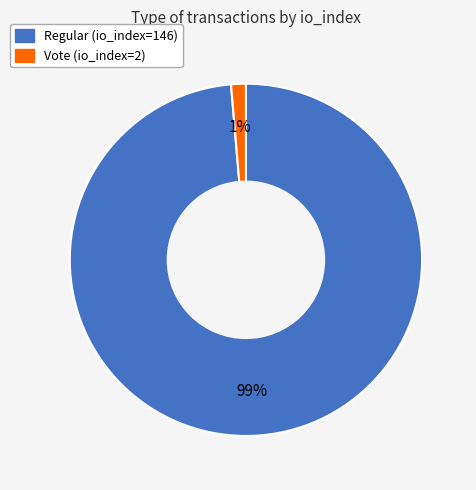

To the nearest percent, what is the combined percentage of Vote (io_index=2) and Regular (io_index=146)?

100%